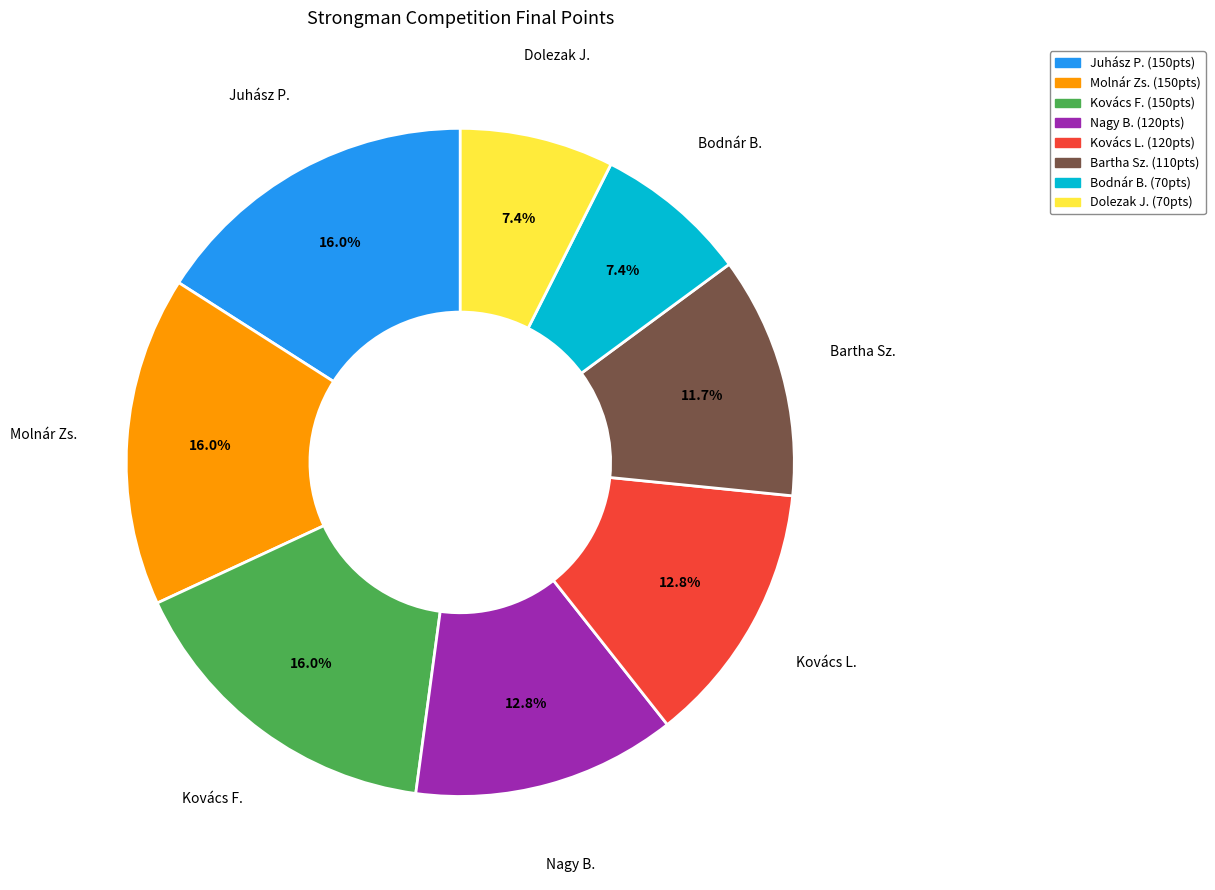

Does any single category account for the majority?

No